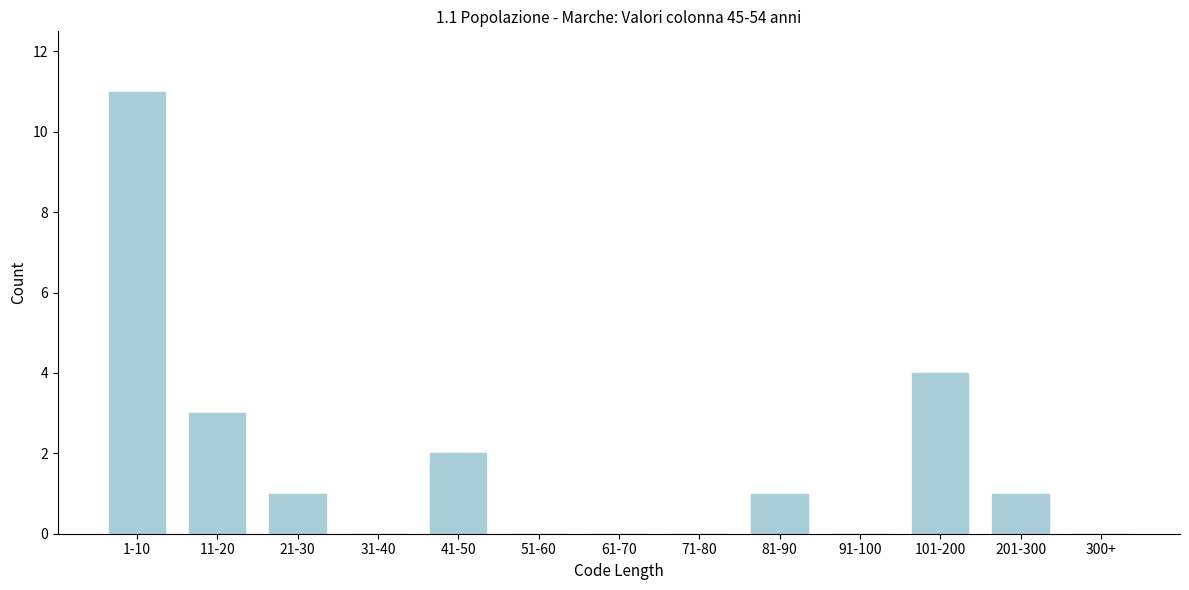

Reading left to right, extract all data points from this chart.

1-10=11	11-20=3	21-30=1	31-40=0	41-50=2	51-60=0	61-70=0	71-80=0	81-90=1	91-100=0	101-200=4	201-300=1	300+=0